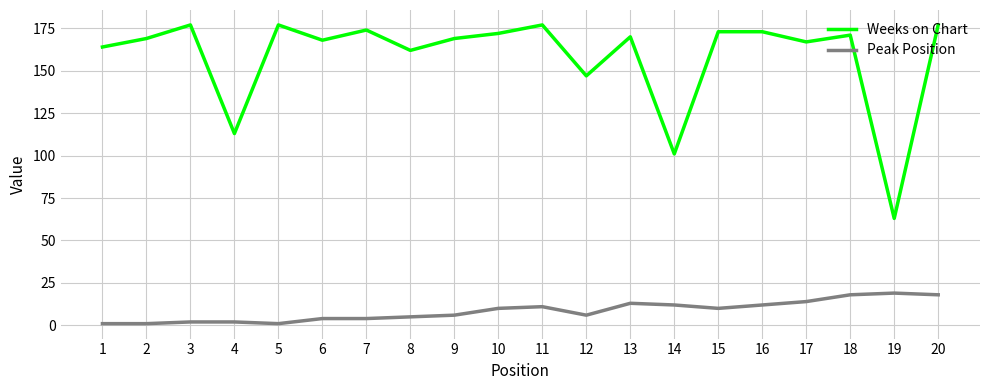

At how many categories does at least one series exceed 99?

19